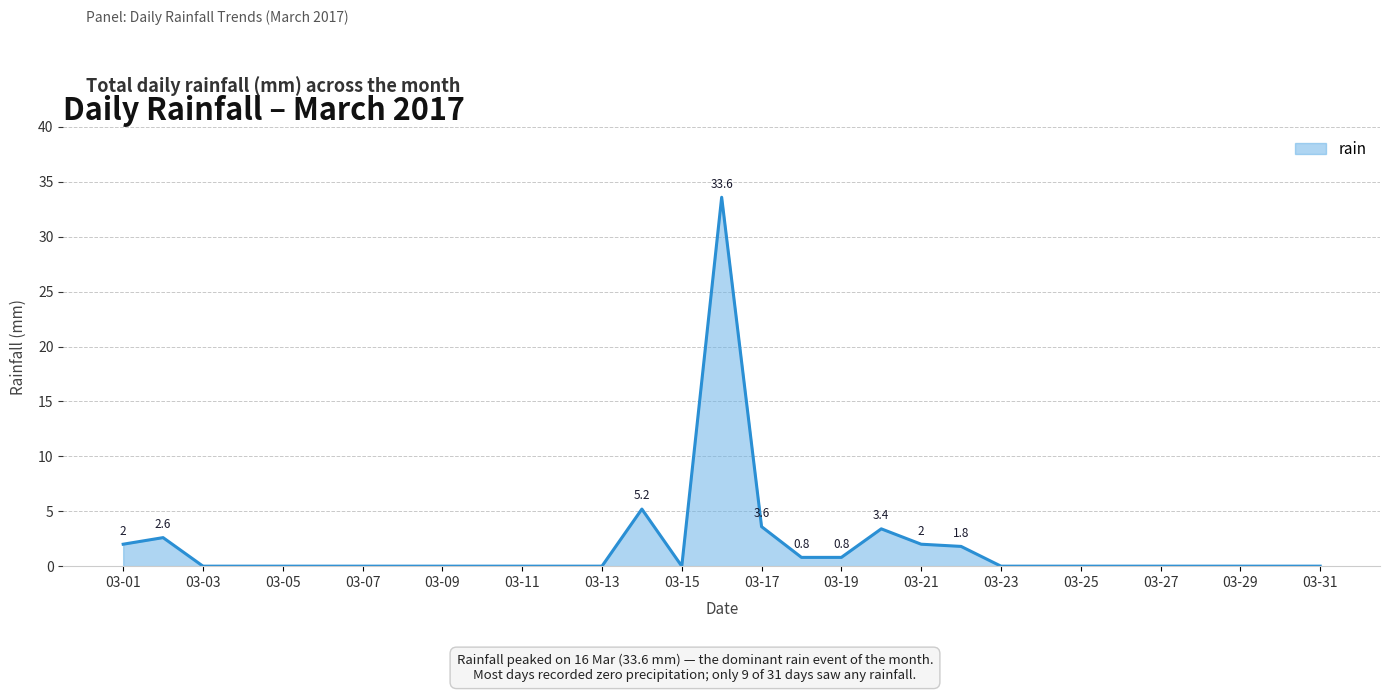

What is the greatest value displayed?

33.6